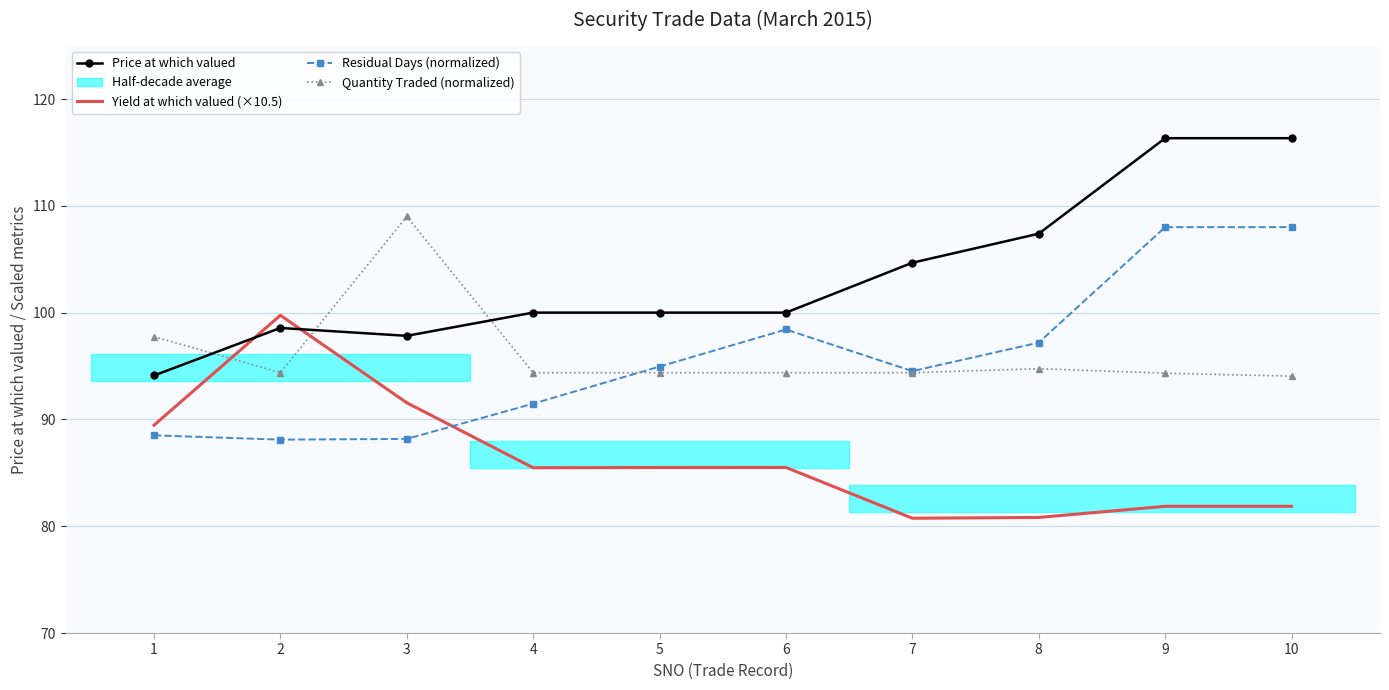

Reading left to right, list all the values displayed in this chart.

Price at which valued: 94.1	98.6	97.8	100.0	100.0	100.0	104.7	107.4	116.3	116.3
Yield at which valued (×10.5): 89.5	99.8	91.6	85.5	85.5	85.5	80.7	80.8	81.9	81.9
Residual Days (normalized): 88.5	88.1	88.2	91.5	94.9	98.4	94.5	97.2	108.0	108.0
Quantity Traded (normalized): 97.8	94.4	109.0	94.4	94.4	94.4	94.4	94.8	94.3	94.0